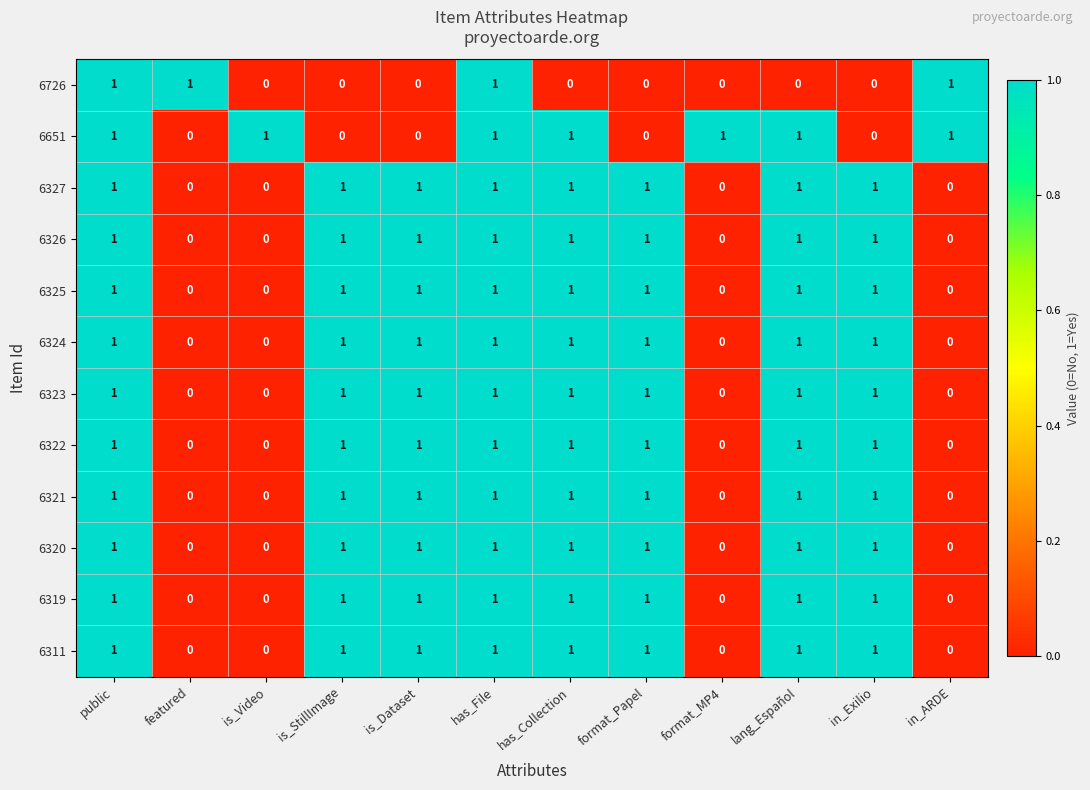

What is the sum of all 6322 values?

8